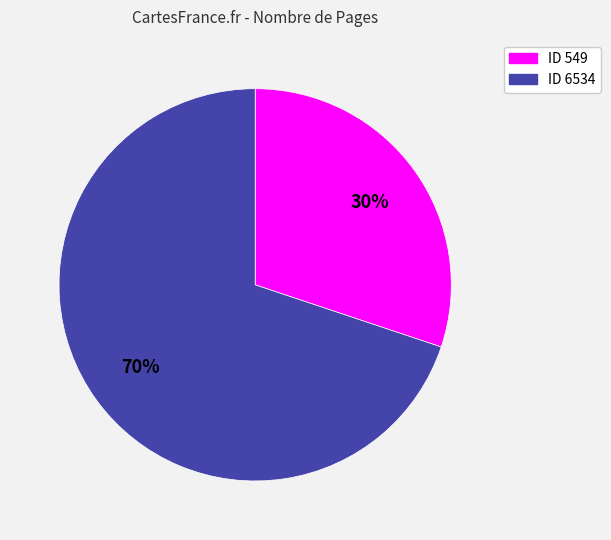

To the nearest percent, what is the average slice percentage?

50%